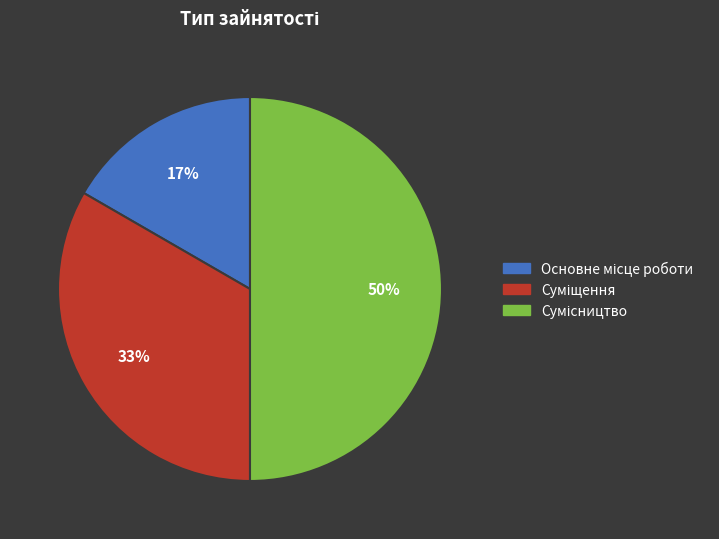

How many segments does this pie chart have?

3